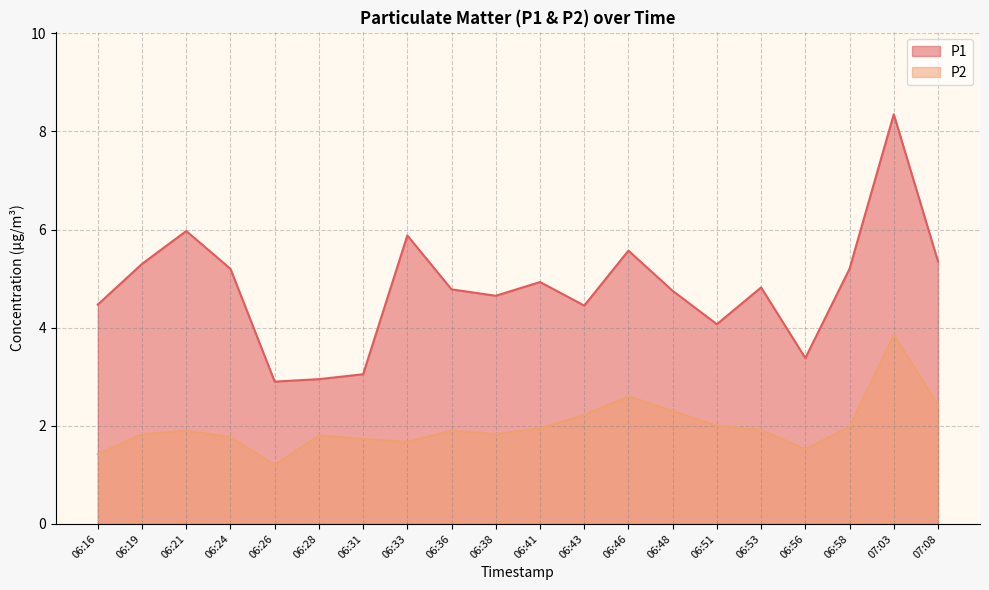

The value of P2 at 07:08 is 4.0. True or false?

False